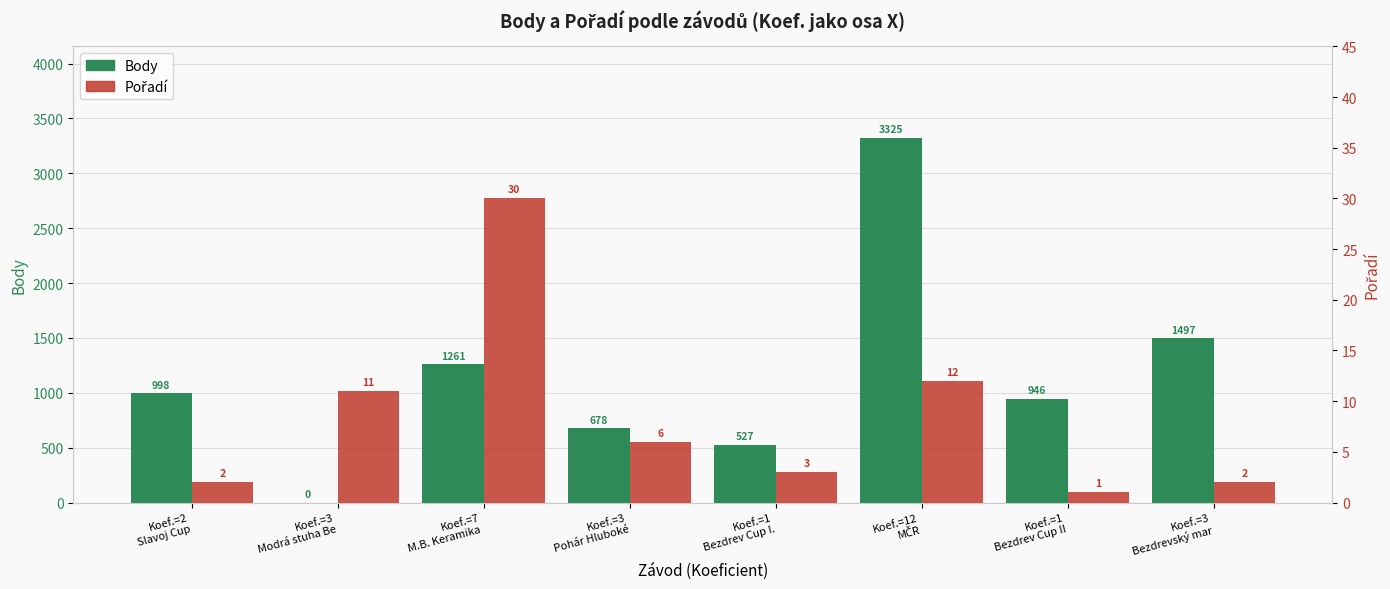

Reading right to left, extract all data points from this chart.

Body: Koef.=3
Bezdrevský mar=1497	Koef.=1
Bezdrev Cup II=946	Koef.=12
MČR=3325	Koef.=1
Bezdrev Cup I.=527	Koef.=3
Pohár Hluboké=678	Koef.=7
M.B. Keramika =1261	Koef.=3
Modrá stuha Be=0	Koef.=2
Slavoj Cup=998
Pořadí: Koef.=3
Bezdrevský mar=2	Koef.=1
Bezdrev Cup II=1	Koef.=12
MČR=12	Koef.=1
Bezdrev Cup I.=3	Koef.=3
Pohár Hluboké=6	Koef.=7
M.B. Keramika =30	Koef.=3
Modrá stuha Be=11	Koef.=2
Slavoj Cup=2